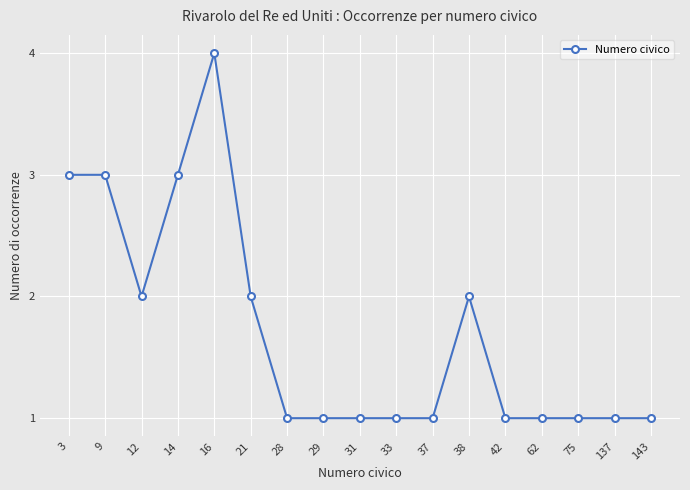

What is the value of the 11th point from the left?

1